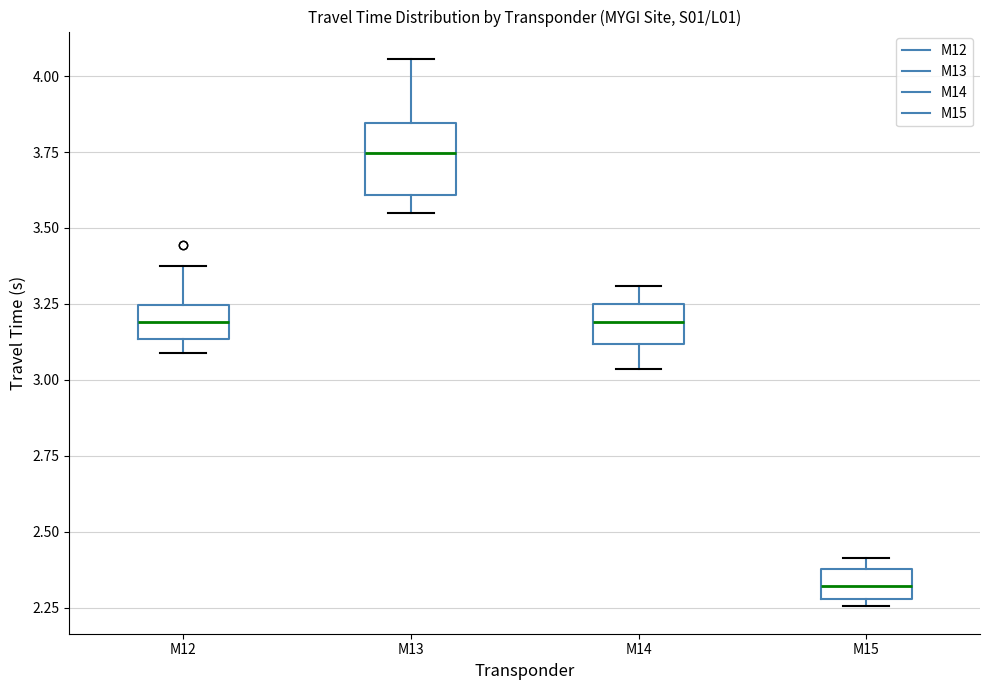

Reading left to right, read every box against the y-axis: the position of its median line, the range the box covers, and the ends of its whiskers. The values are not printed on the chart, so give them approximately, as read against the axis.

M12: median 3.20, box 3.15 to 3.25, whiskers 3.10 to 3.35
M13: median 3.75, box 3.60 to 3.85, whiskers 3.55 to 4.05
M14: median 3.20, box 3.10 to 3.25, whiskers 3.05 to 3.30
M15: median 2.30 (inside the box), box 2.30 to 2.40, whiskers 2.25 to 2.40 (just above the box's upper edge)